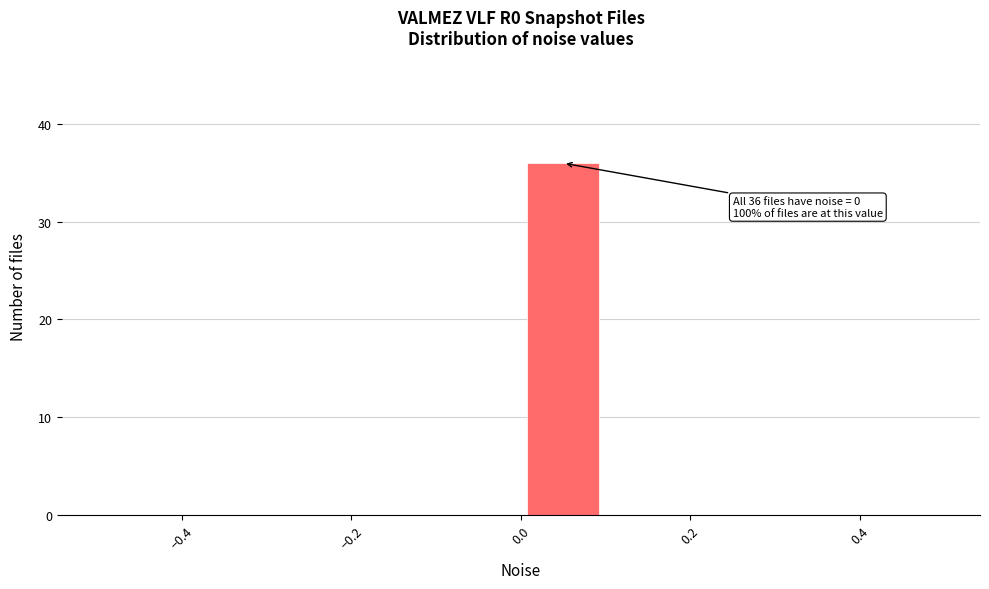

Over which range of the x-axis is the bar tallest?

0.0 to 0.1